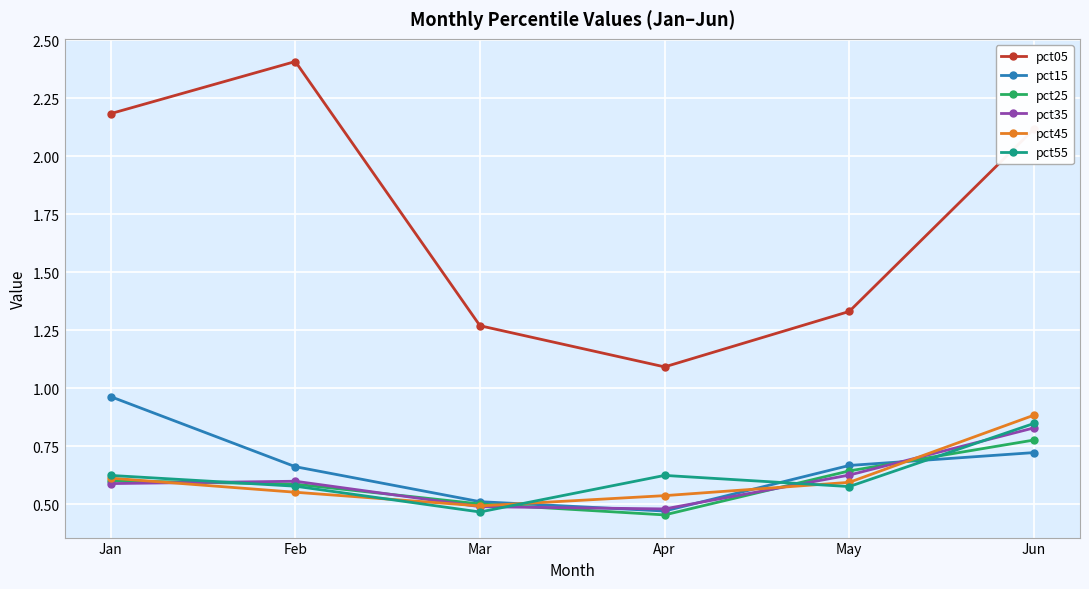

Which series has the widest spread of values?

pct05